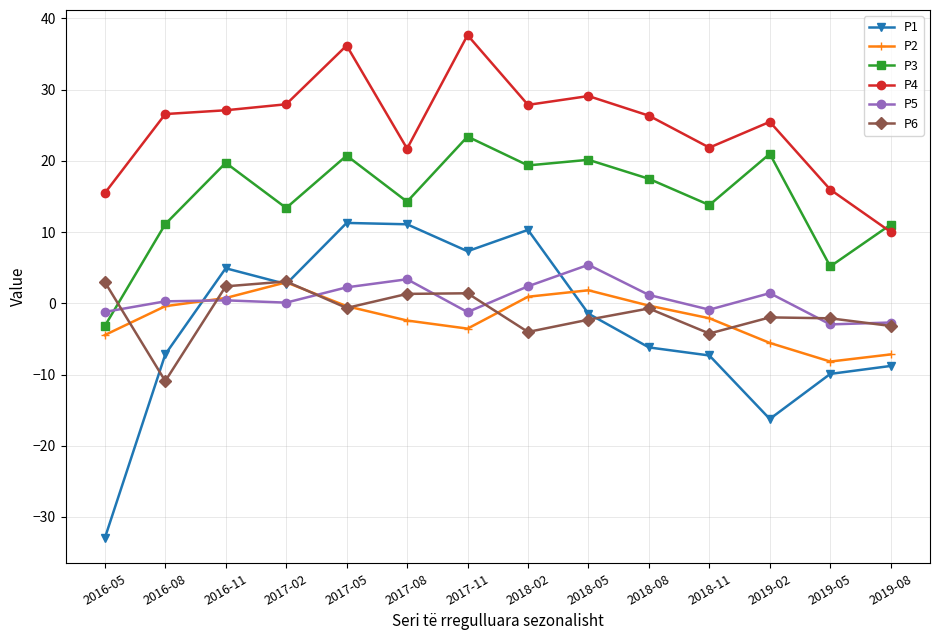

Where is the first local maximum for P2?

2017-02